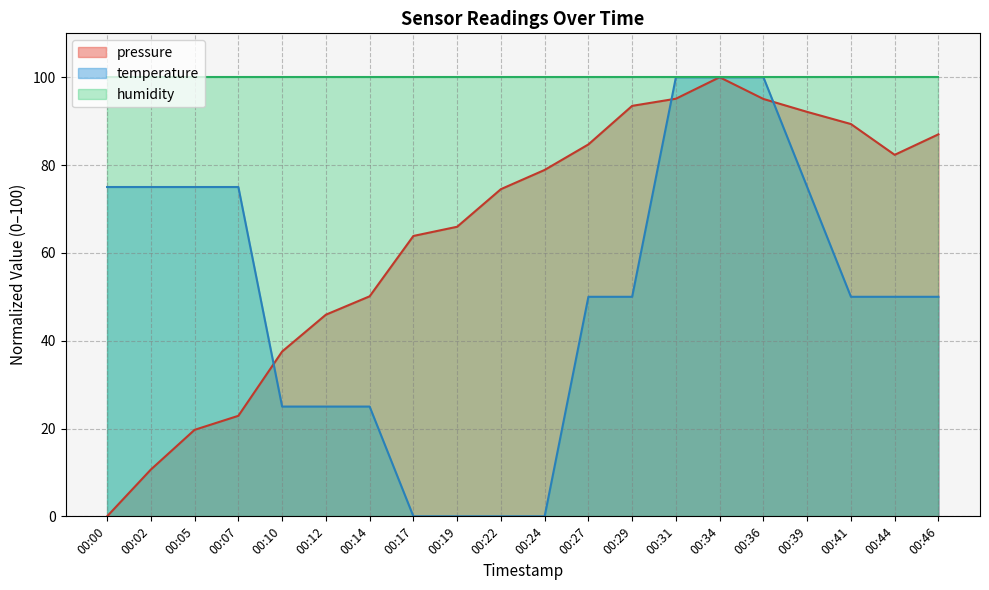

How many values in the temperature series are below 50?

7